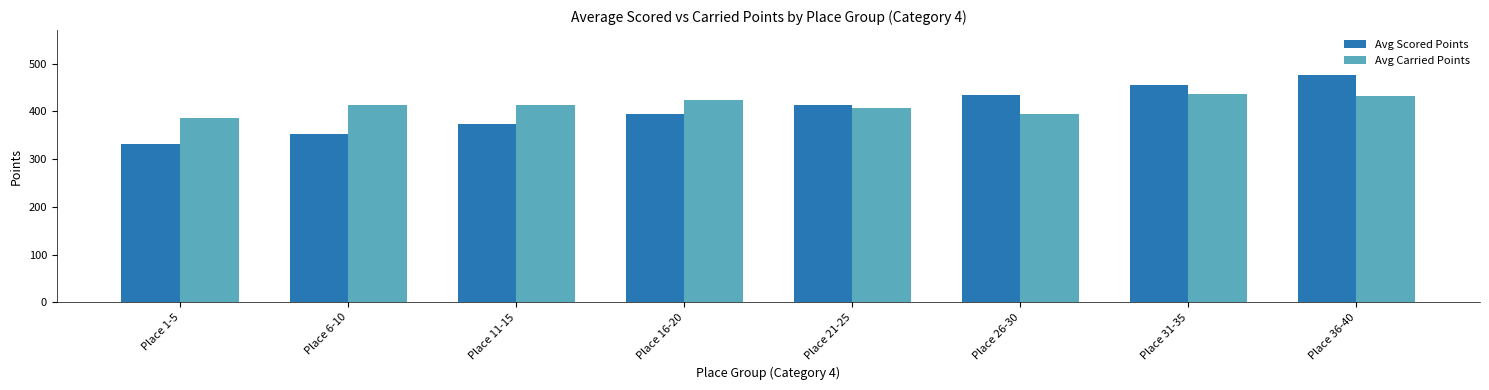

Between Place 11-15 and Place 36-40, which series saw the biggest shift?

Avg Scored Points